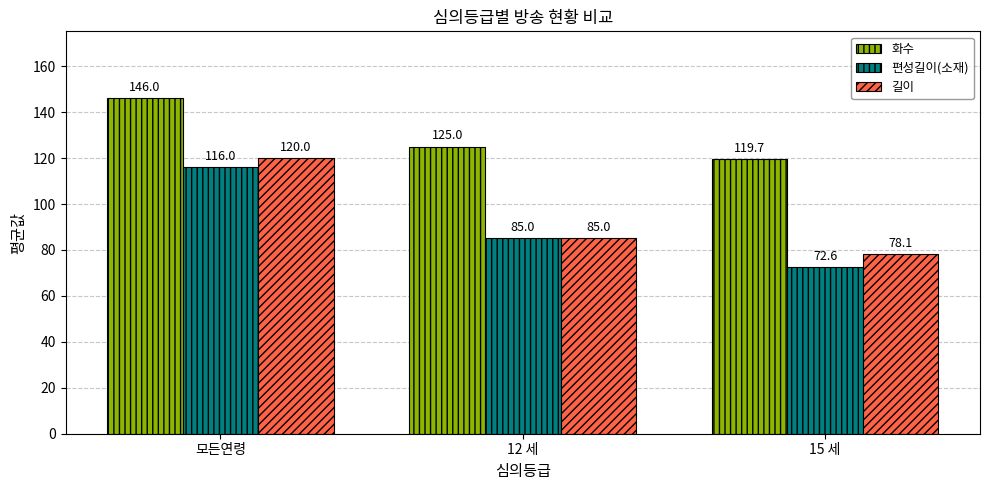

What is the difference between the highest and lowest values at 15 세?

47.1